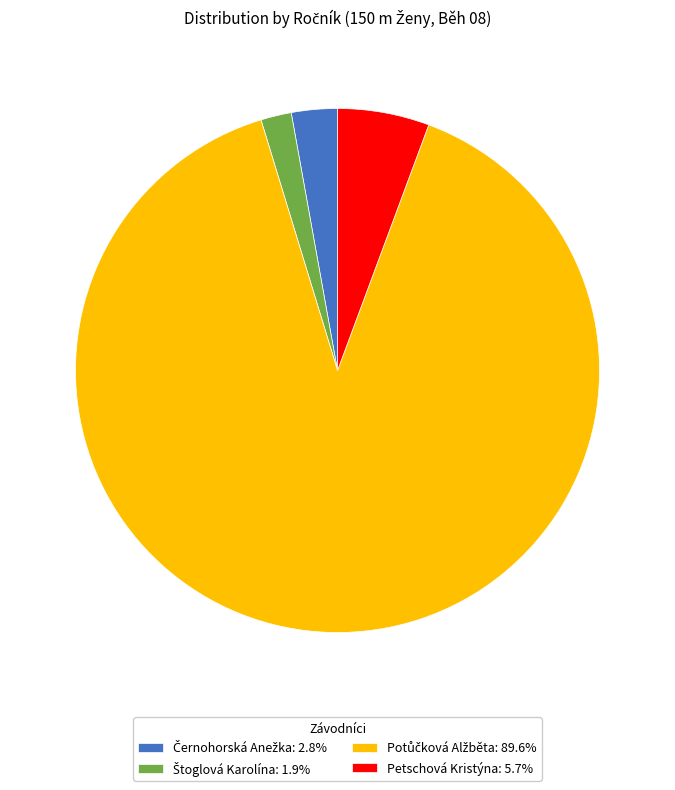

Is there a majority slice in this chart?

Yes